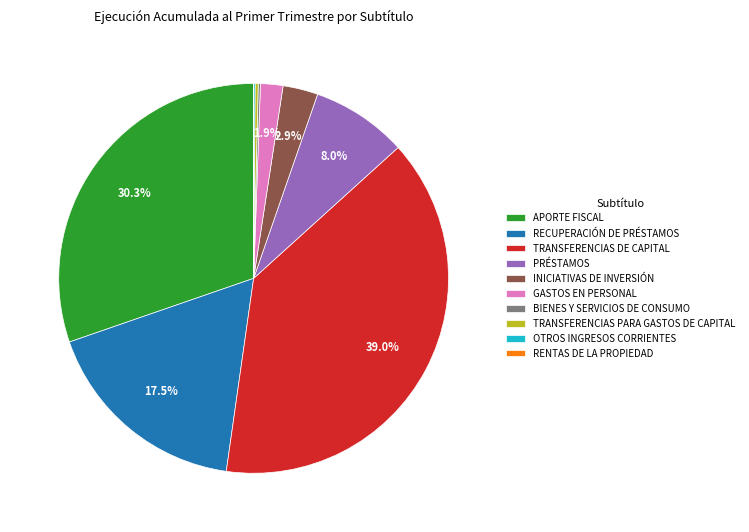

How much of the chart is everything except RECUPERACIÓN DE PRÉSTAMOS?

82.5%